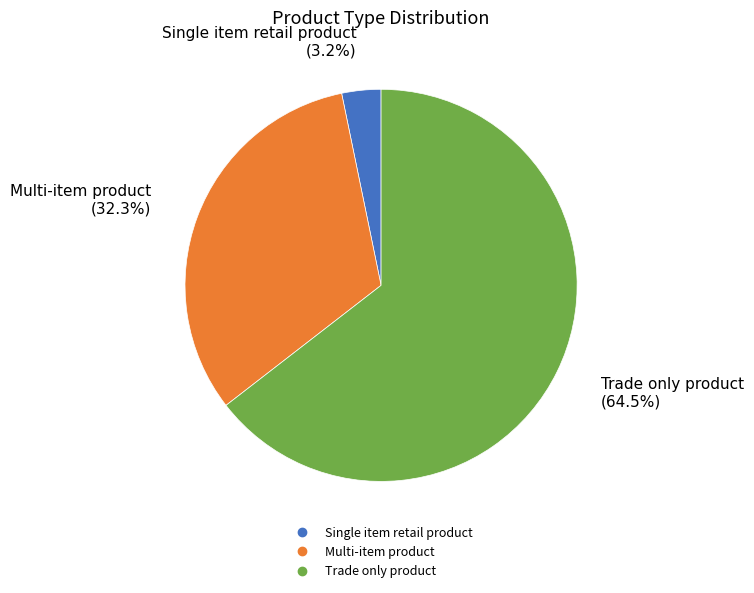

To the nearest percent, what is the combined percentage of Single item retail product and Trade only product?

68%